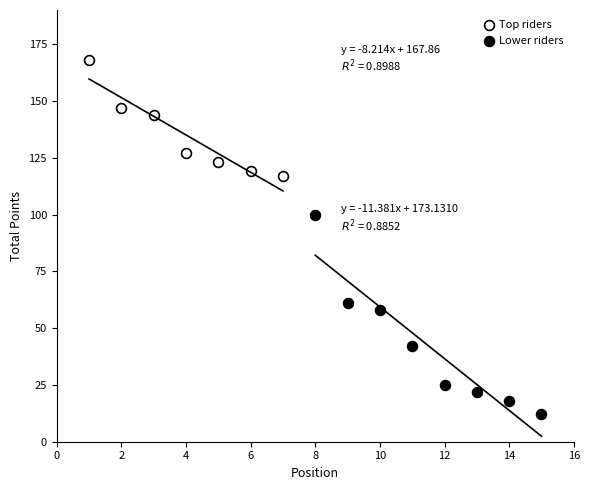

Which series has the largest Y range (max minus min)?

Lower riders